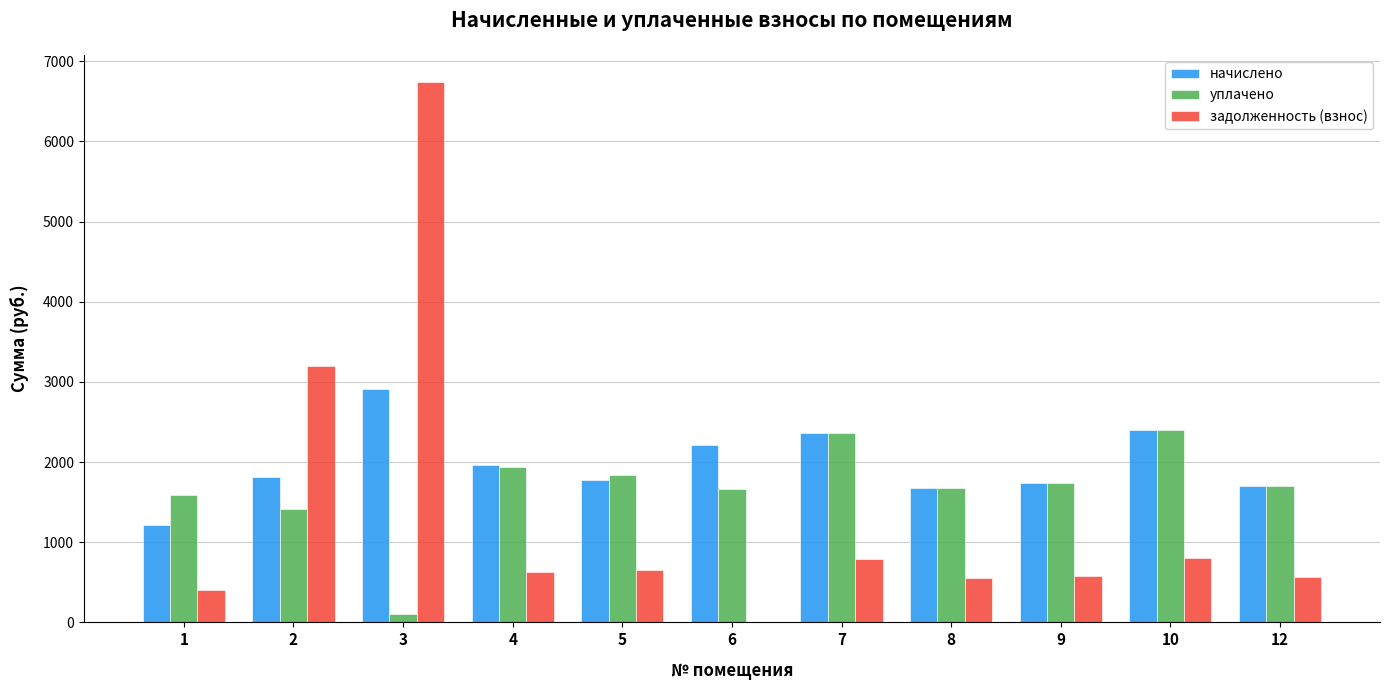

What is the greatest value displayed?

6742.7